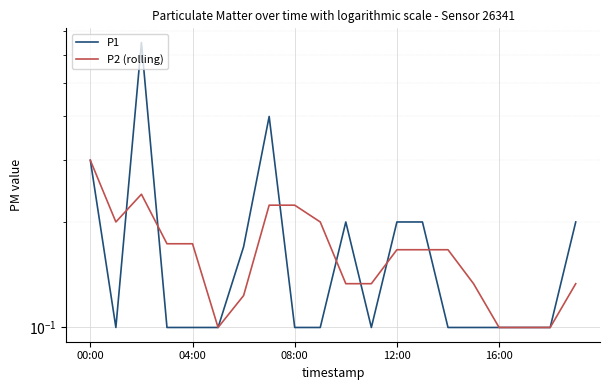

Count the P2 (rolling) values in the range 0 to 1.

20